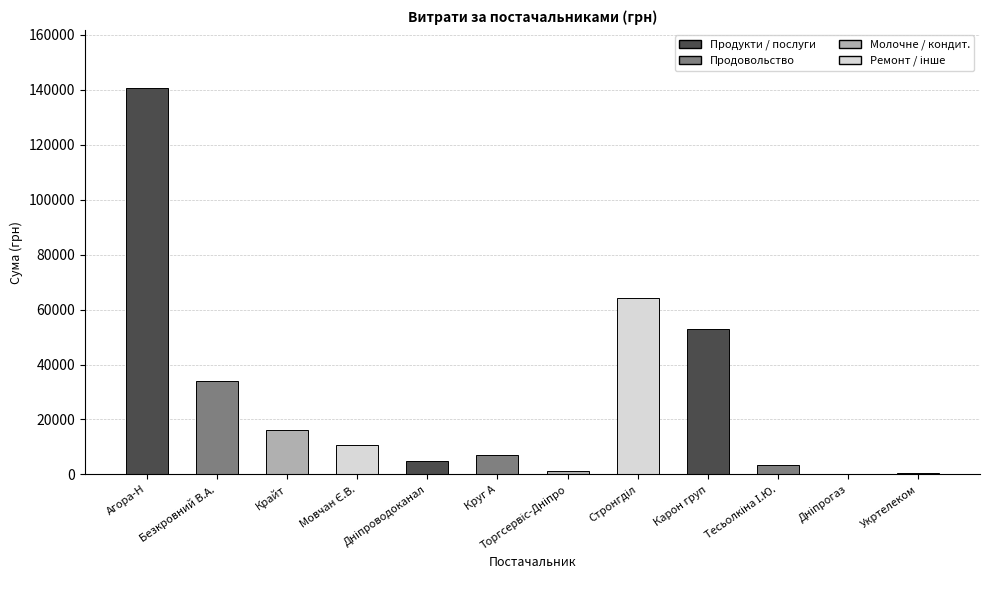

Are the bars grouped side by side (vs. stacked)?

No